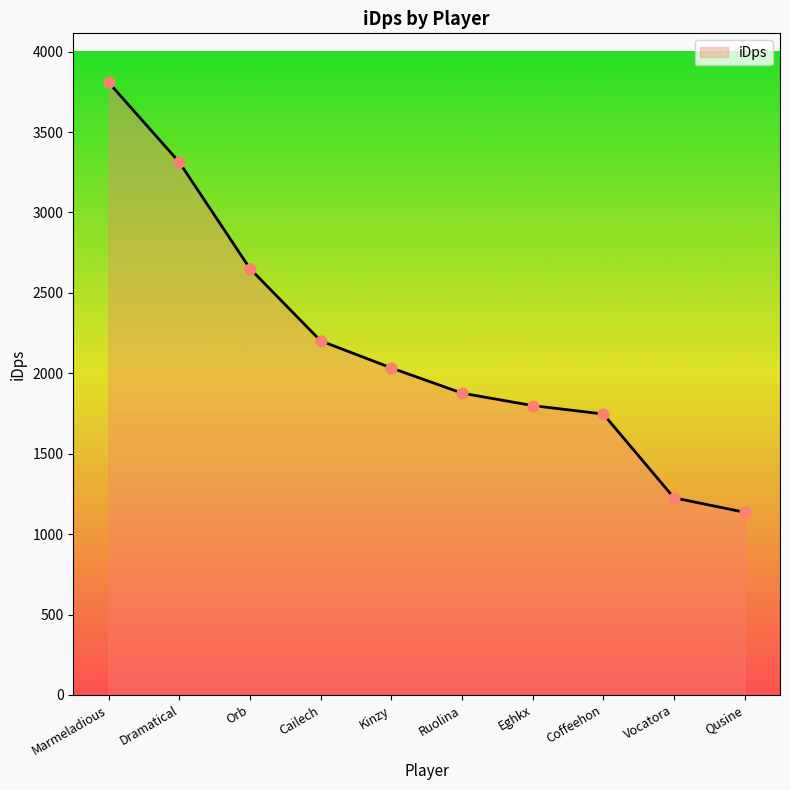

Approximately how many times larger is the value at Coffeehon compared to Orb?

0.7